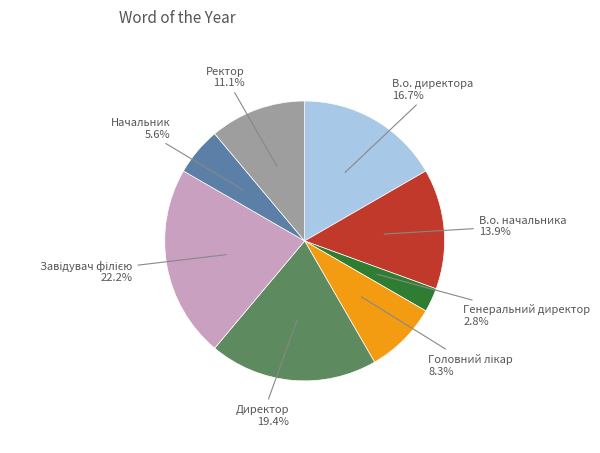

Approximately how many times larger is the value at В.о. начальника compared to Генеральний директор?

5.0